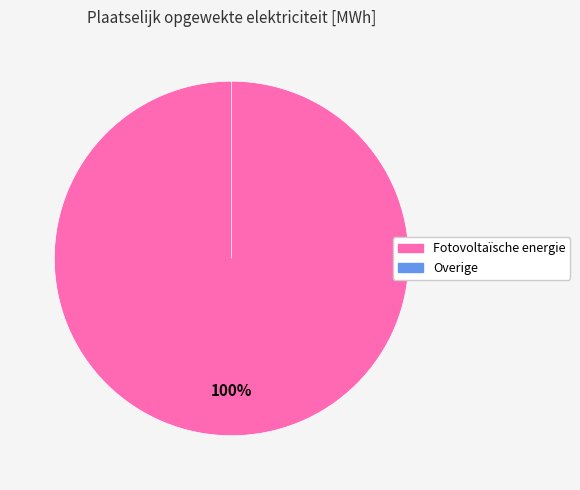

Does Fotovoltaïsche energie represent more than half of the total?

Yes